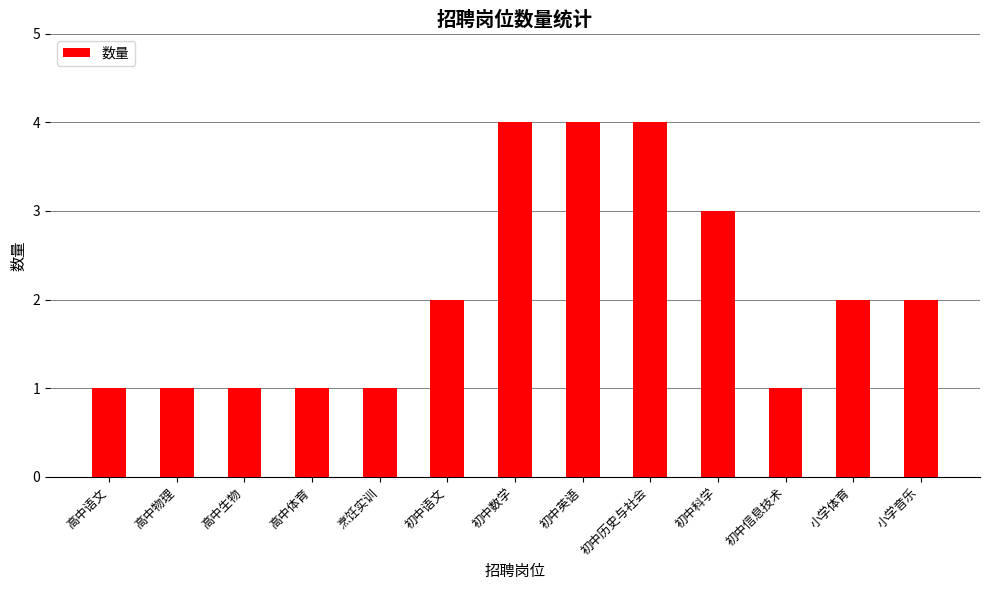

What is the approximate value at 初中科学?

3